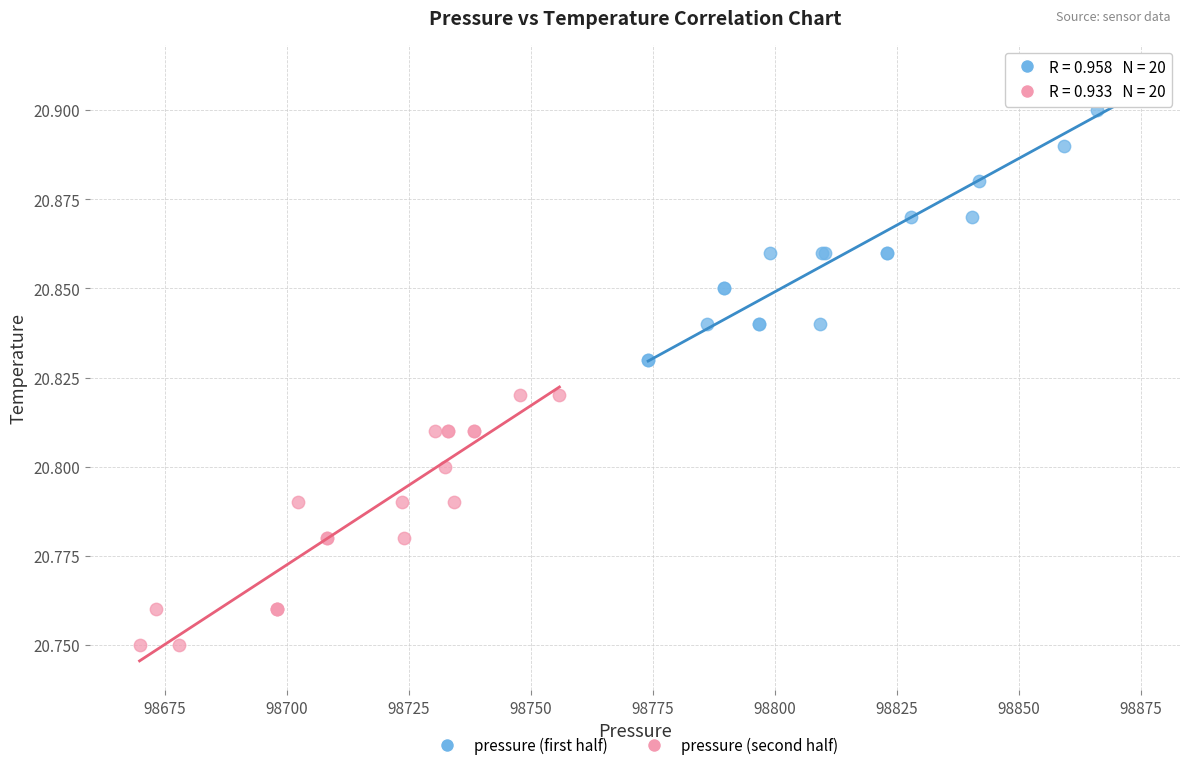

Which series reaches the minimum Y coordinate?

pressure (second half)